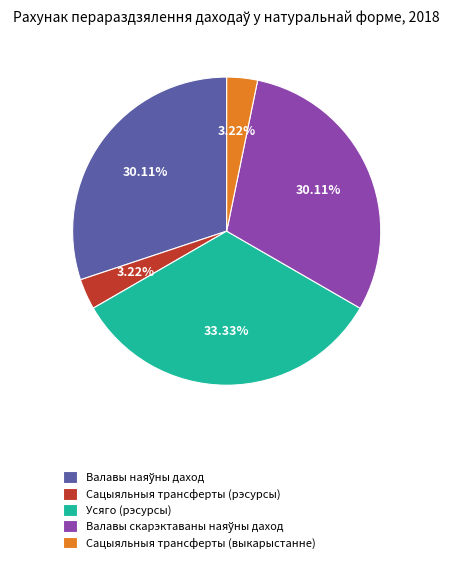

How many segments does this pie chart have?

5